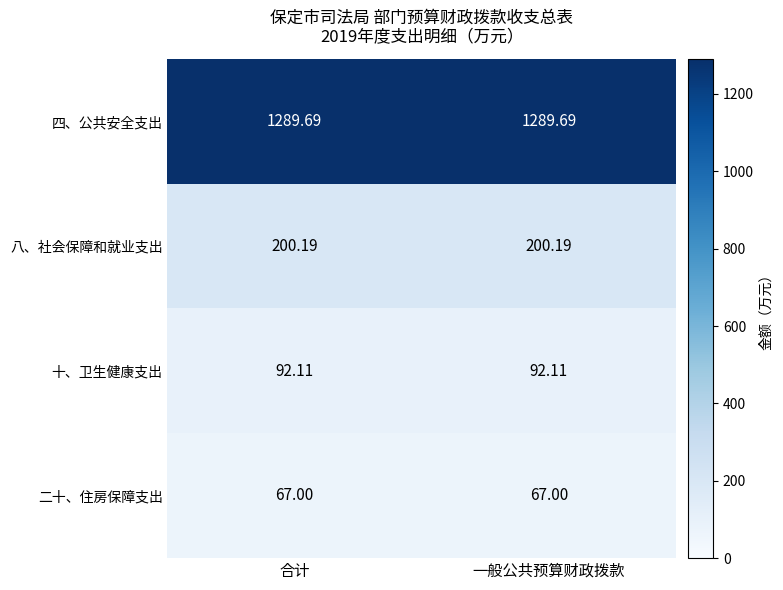

Which series has the largest total across all categories?

四、公共安全支出